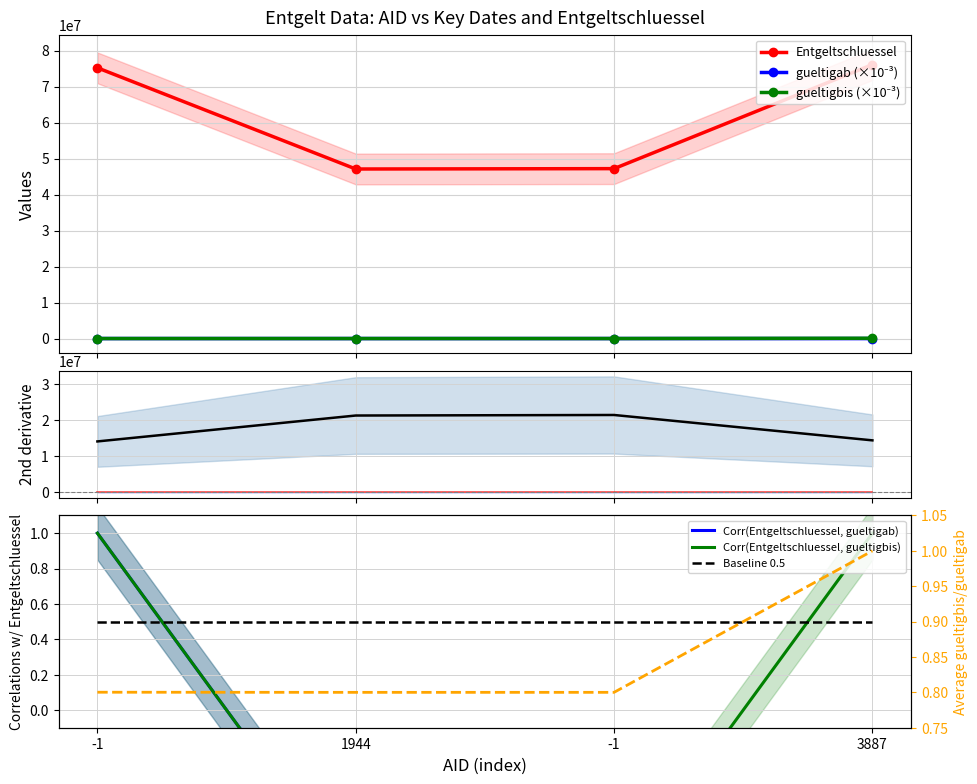

Between 3887 and 1944, which is larger?

3887